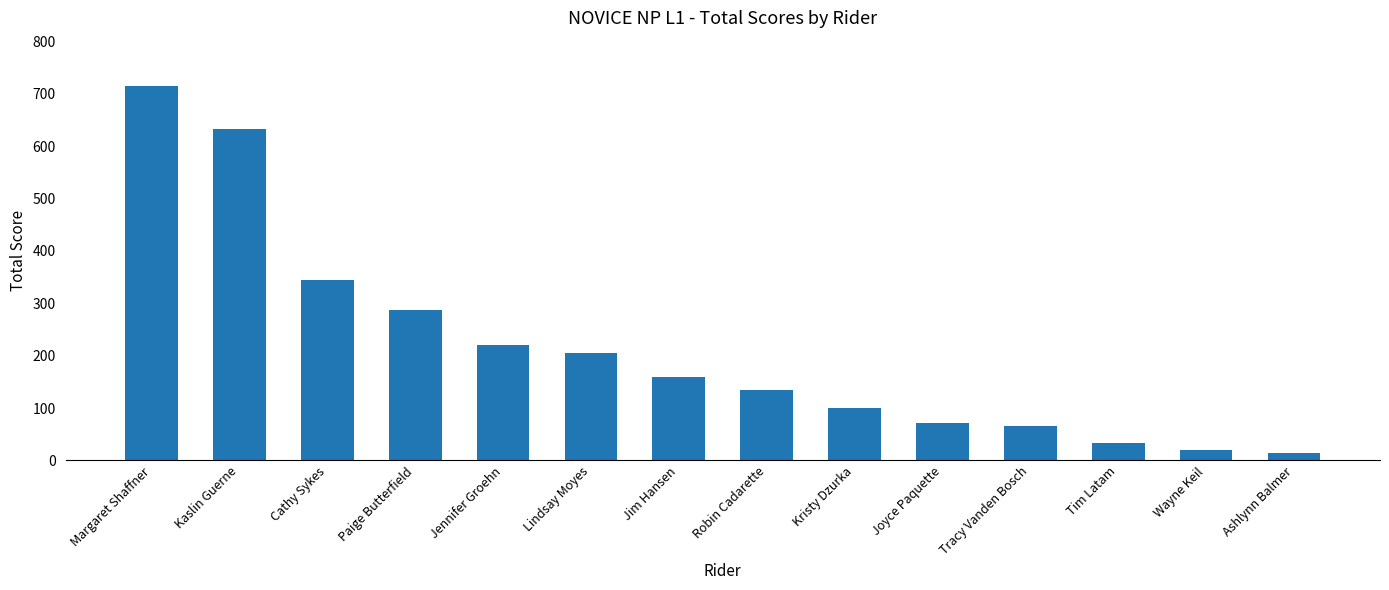

How many data points are less than 158?

7